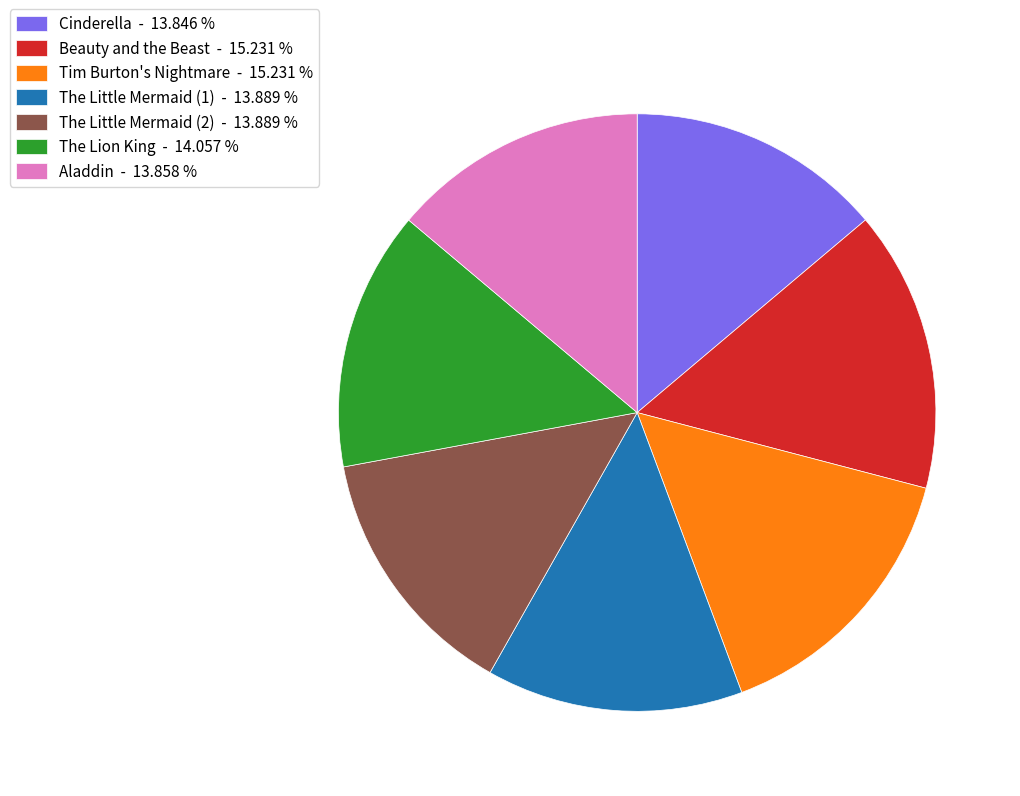

Is it true that The Little Mermaid (1) is 1% of the pie?

False